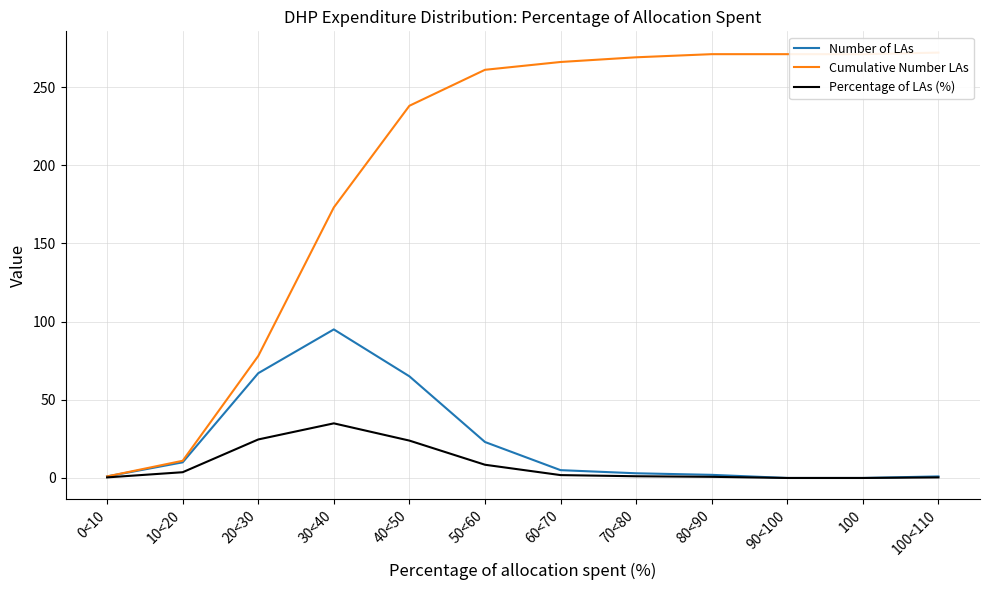

Which series changed the most between 0<10 and 20<30?

Cumulative Number LAs